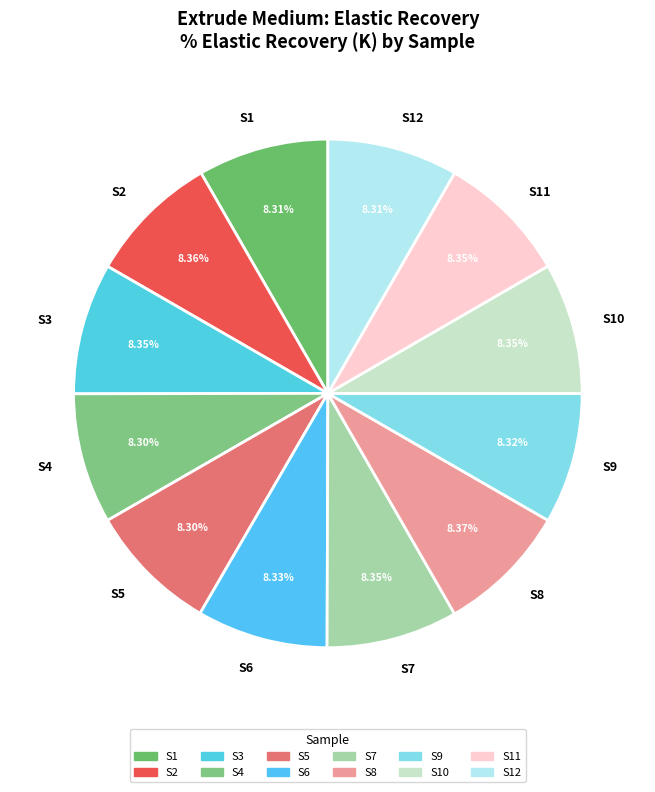

Is S11 the majority of the pie?

No